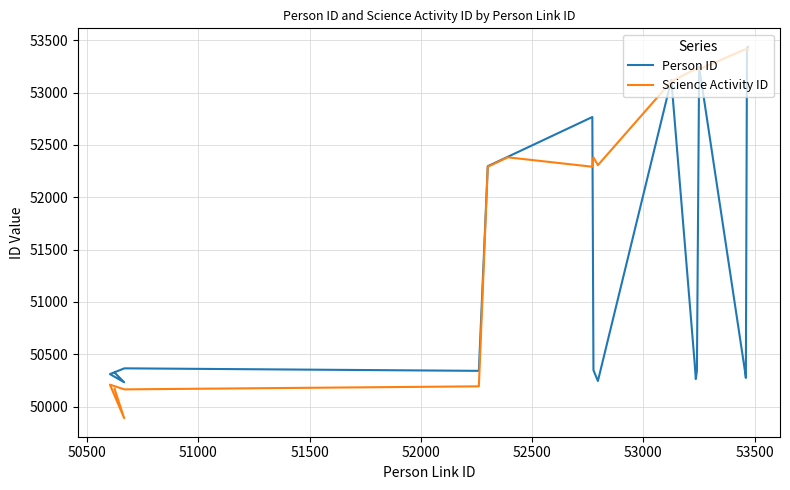

What is the difference between the maximum and minimum values in the Person ID series?

3204